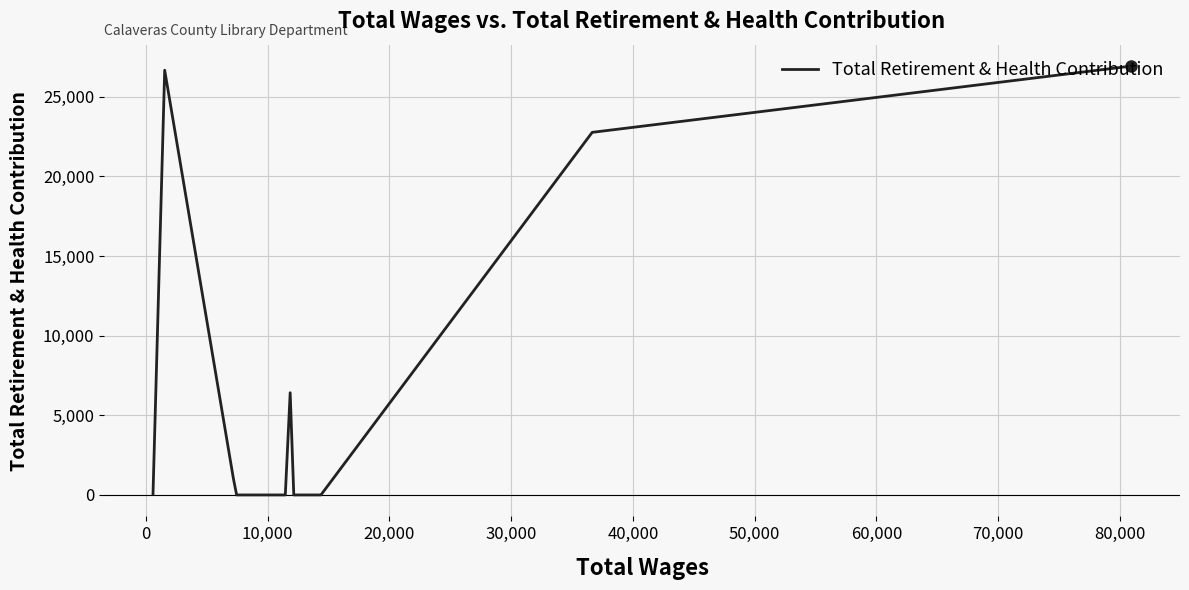

True or false: the data shows 14585 at 60,000.

False